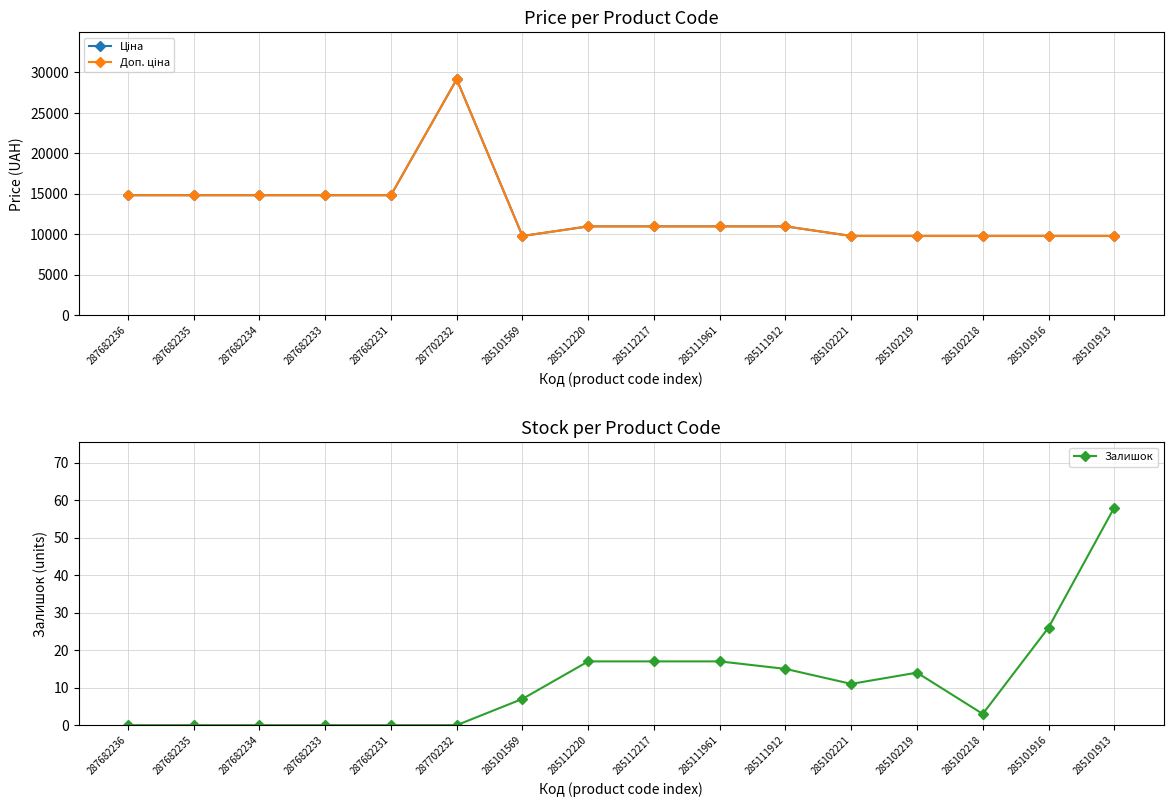

What is the sum of the Залишок values at 287702232 and 285101913?

58